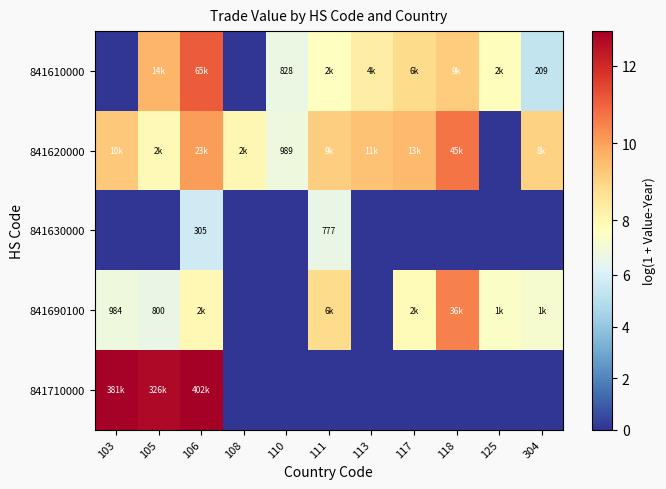

Count the number of categories in the chart.

11